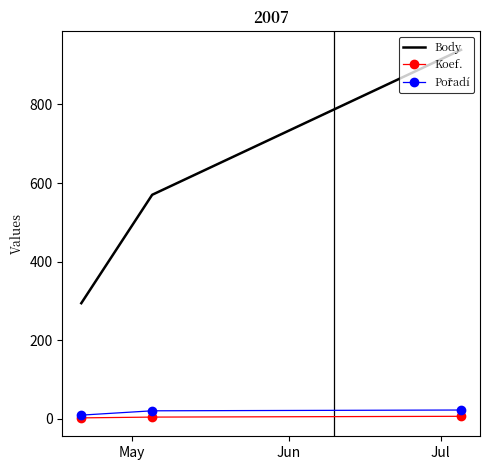

Which series has the largest range (max minus min)?

Body